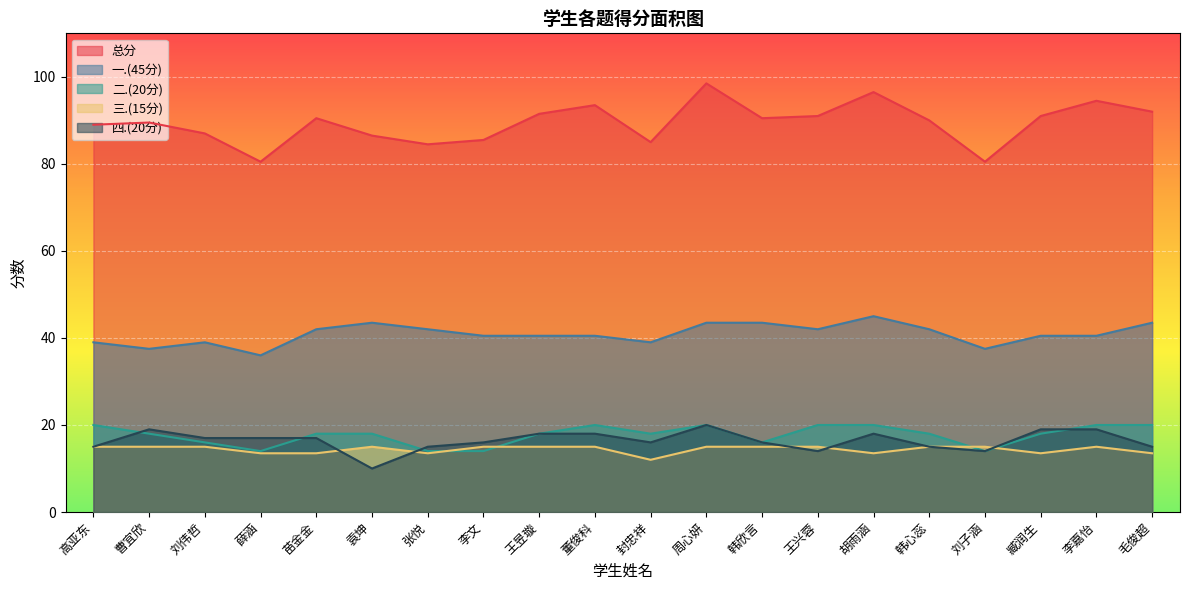

How many times do 三.(15分) and 四.(20分) cross each other?

5